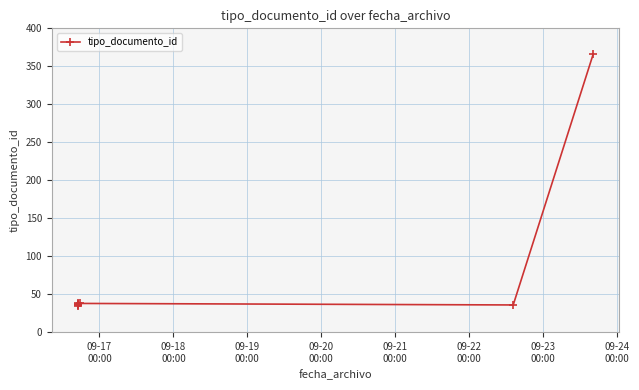

At which category does the data reach its first local valley?

09-22
00:00